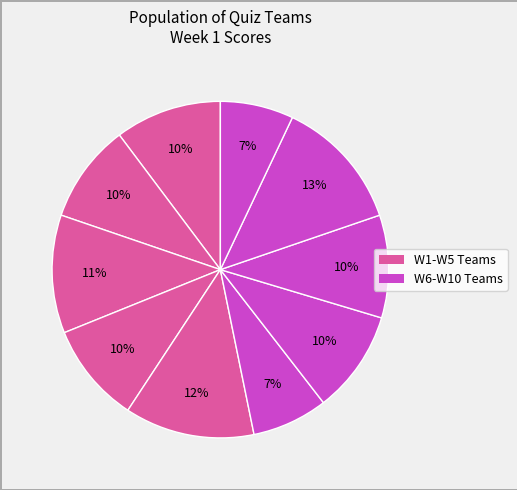

Count the number of slices in the pie.

10